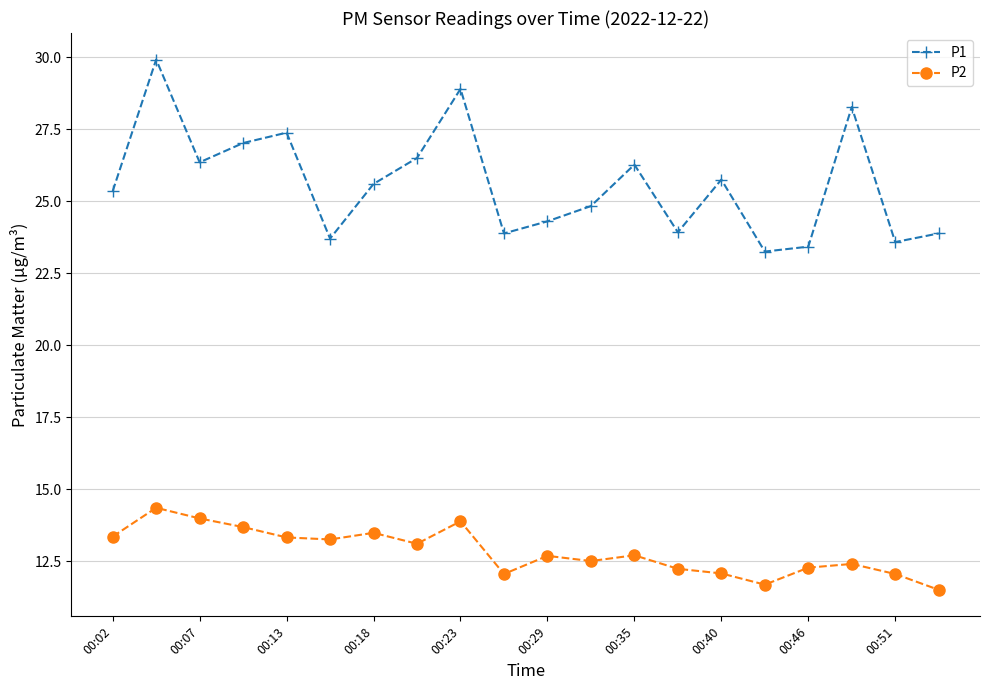

True or false: P1 and P2 intersect in this chart.

False